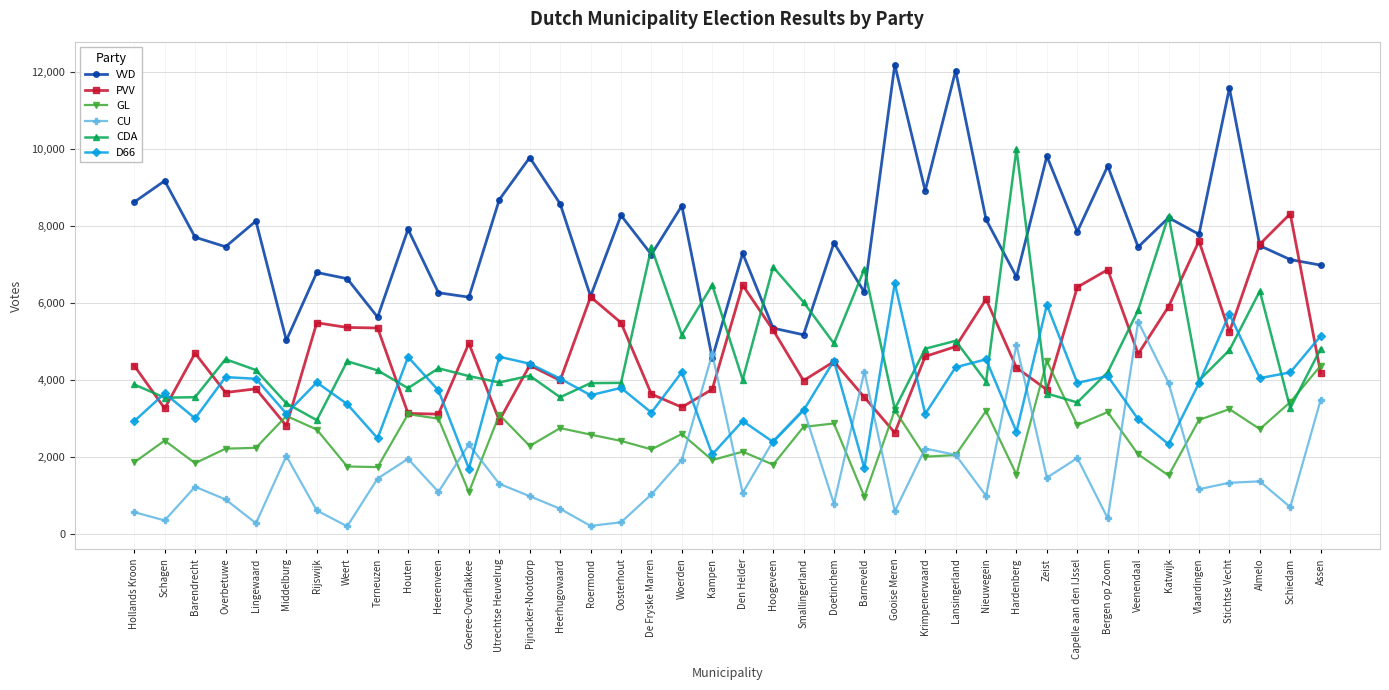

Which series has the largest total across all categories?

VVD